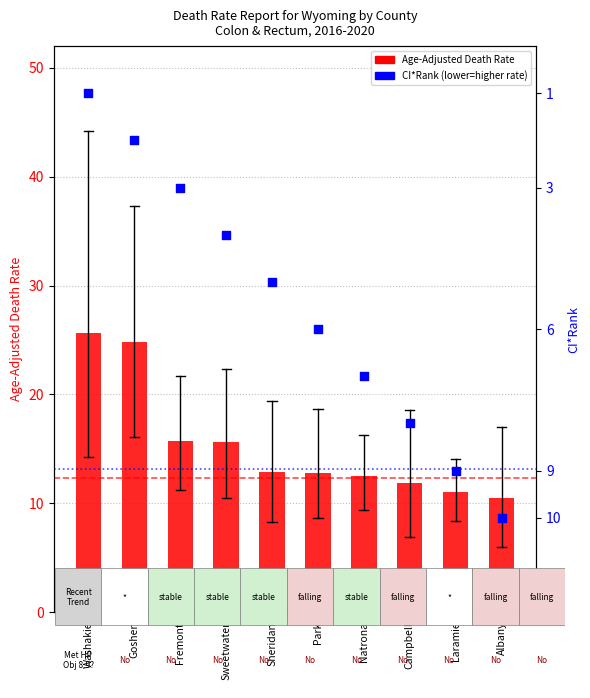

What is the change in value from Sweetwater to Campbell?

-3.7